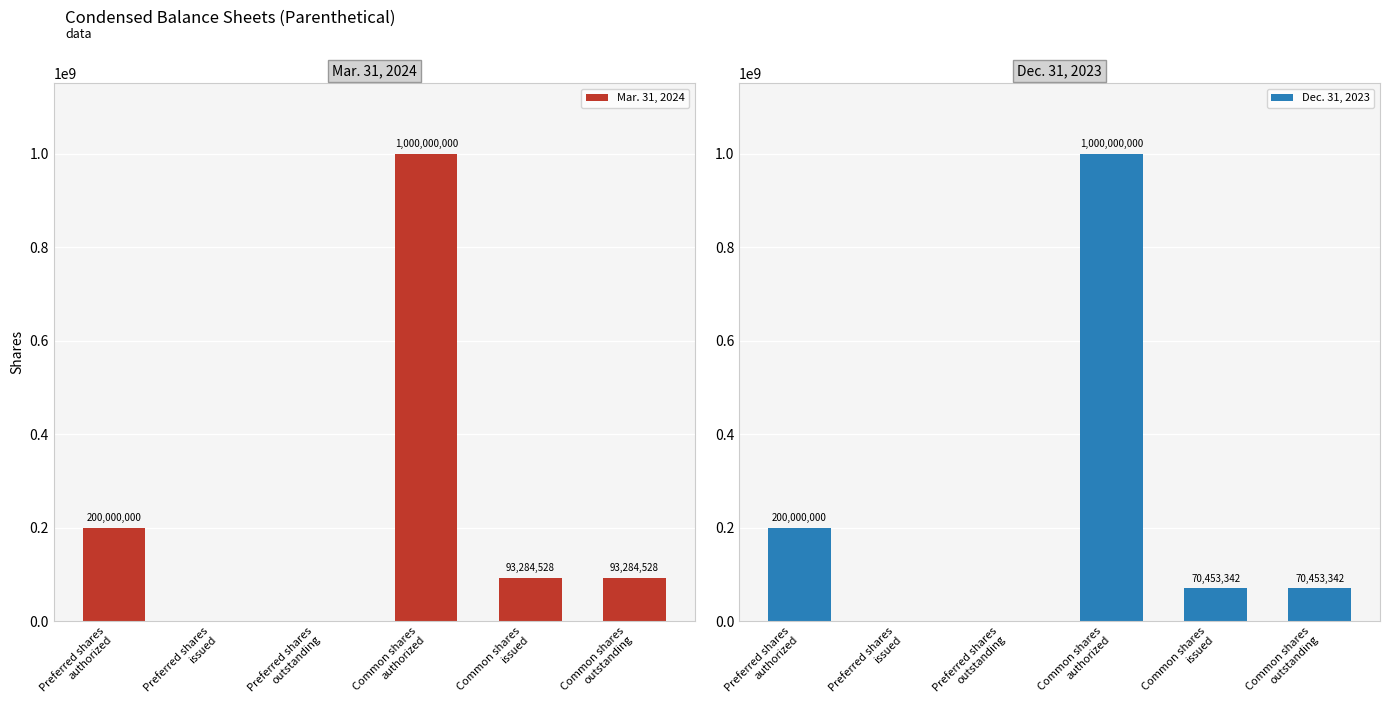

How many values in the Dec. 31, 2023 series are below 70453342?

2